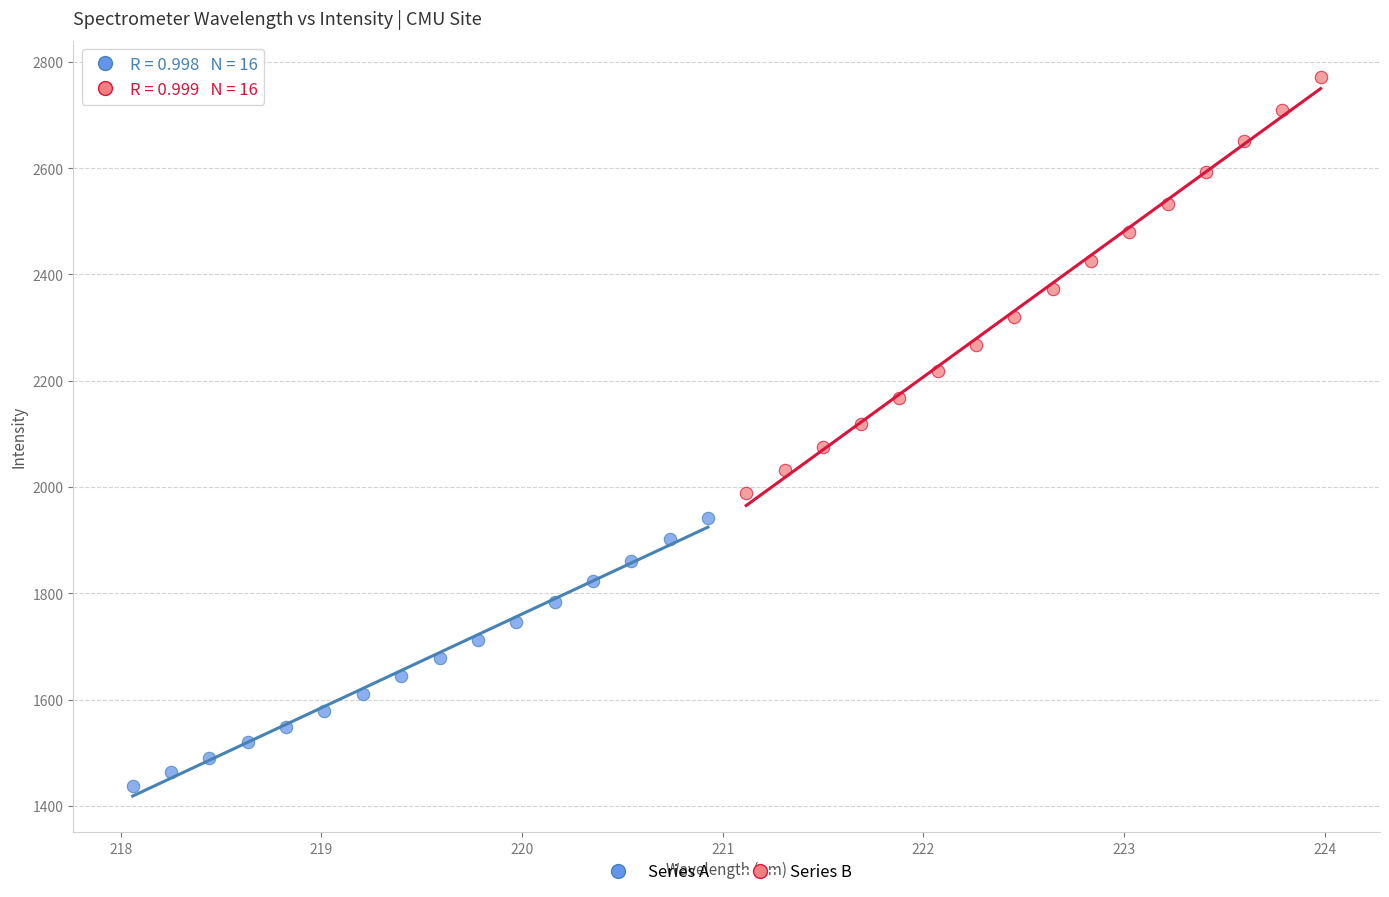

Which series has the largest Y range (max minus min)?

Series B